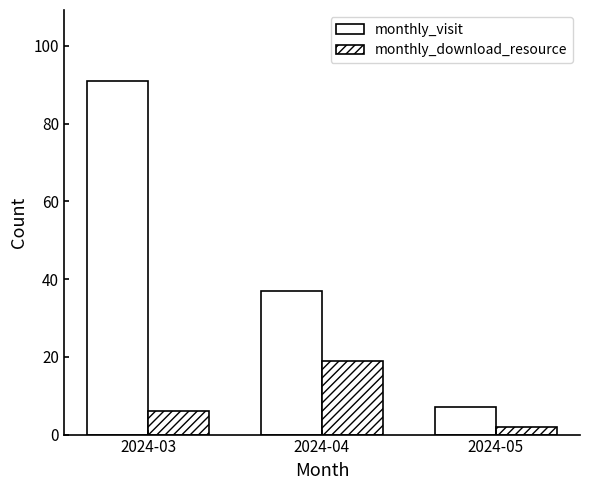

How many data points does each series have?

3